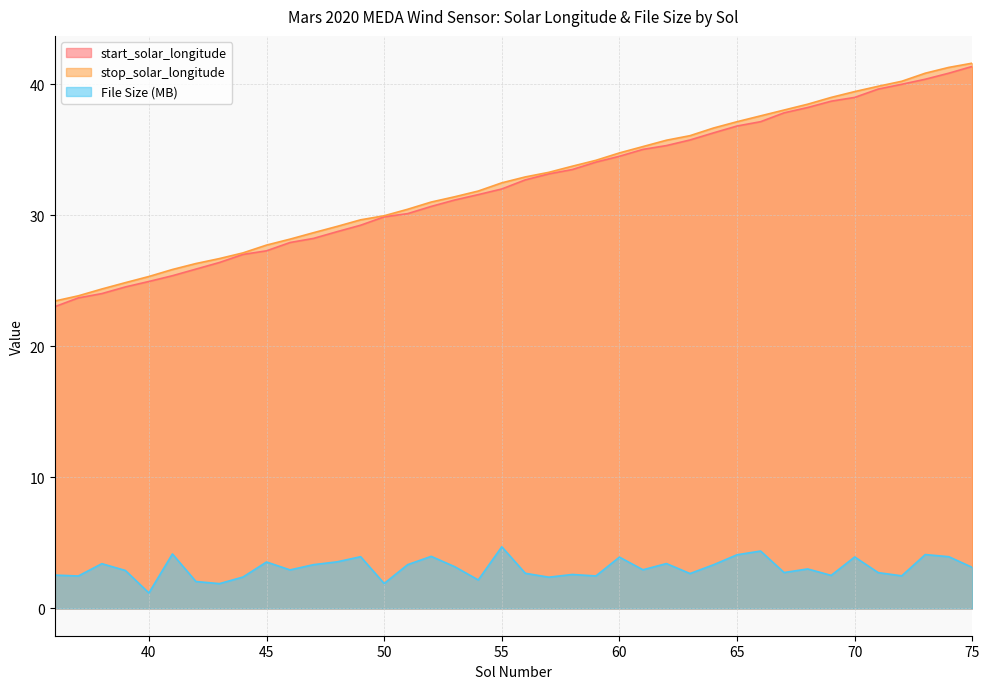

What is the difference between the highest and lowest values at 37?

21.4